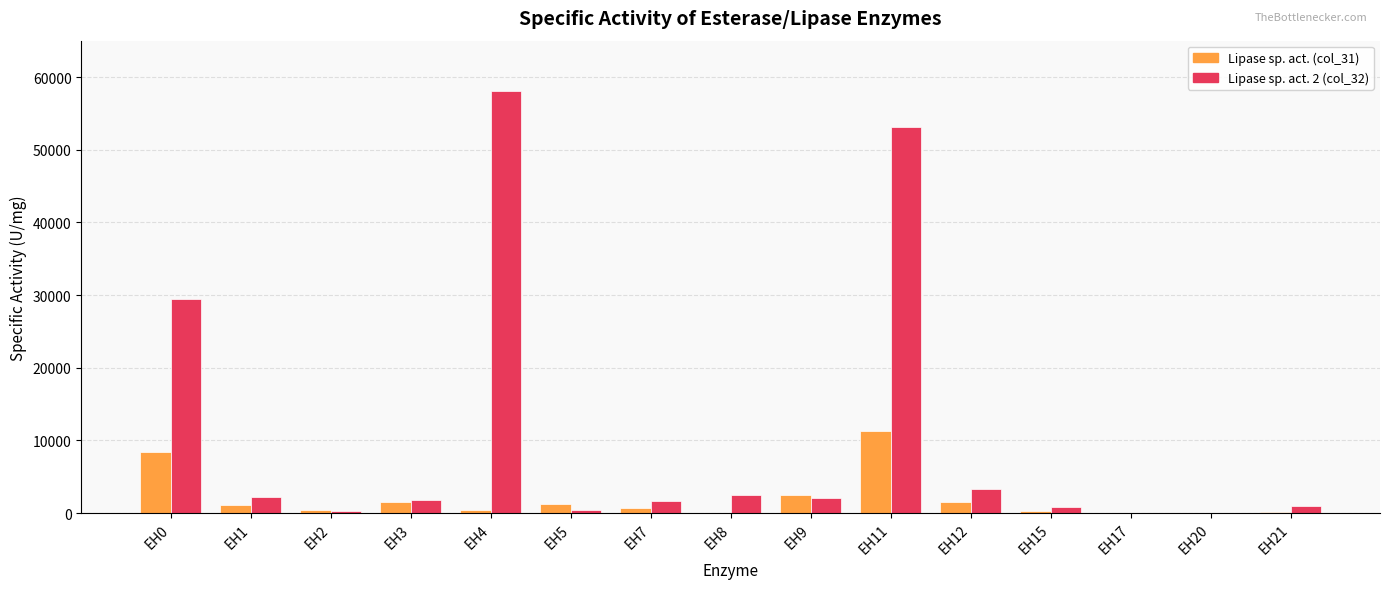

At which category is the sum across all series the highest?

EH11